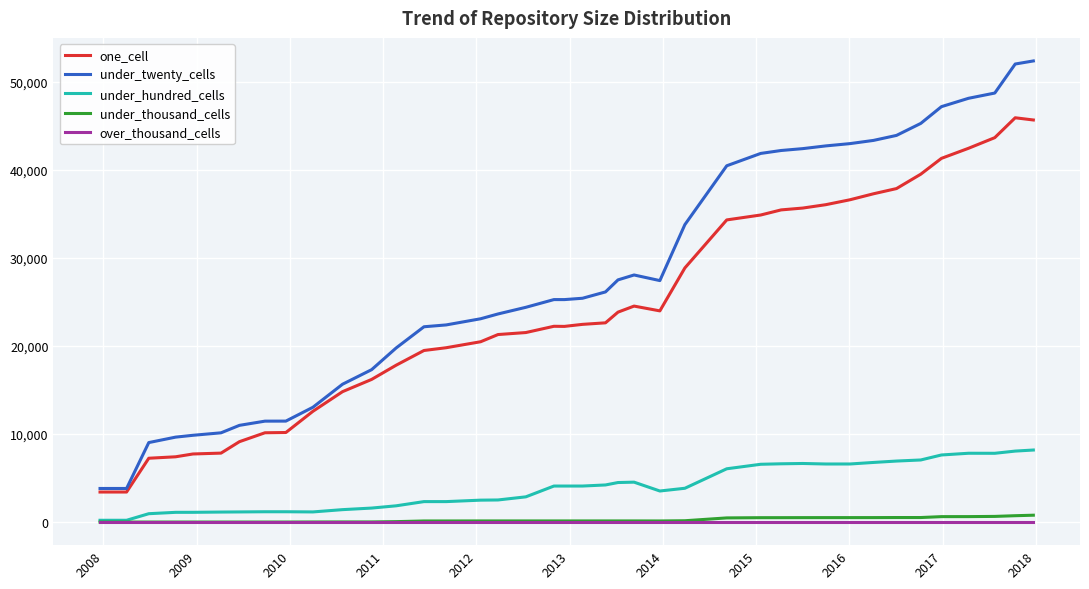

True or false: under_thousand_cells and one_cell intersect in this chart.

False